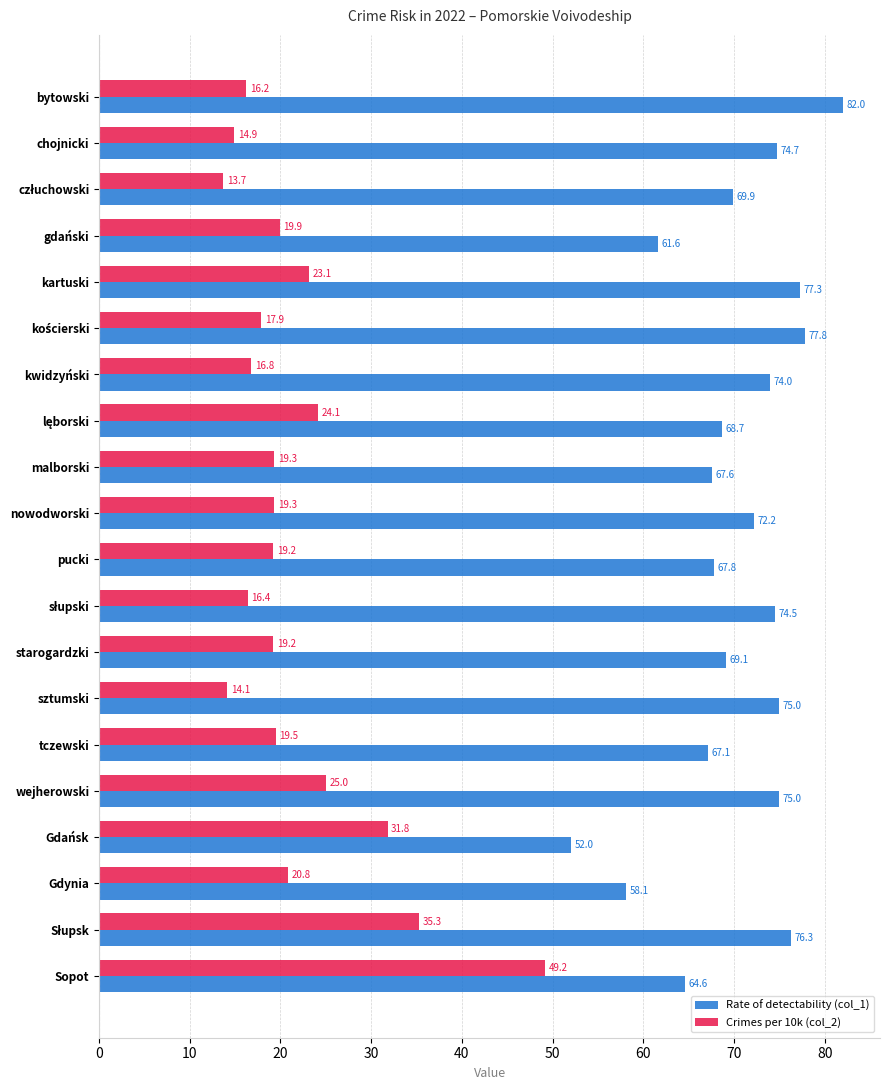

Which series has the largest total across all categories?

Rate of detectability (col_1)